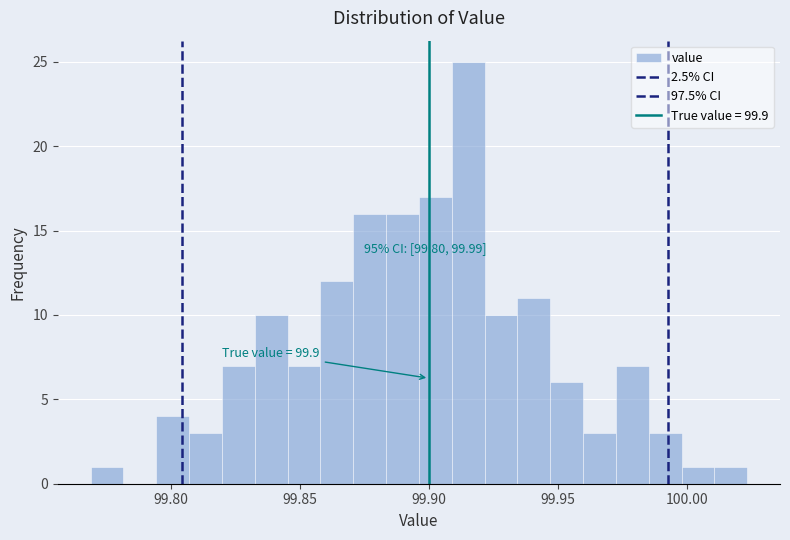

Around what value on the x-axis is the tallest bar? Give the approximate position of its centre, as read against the axis.

99.915